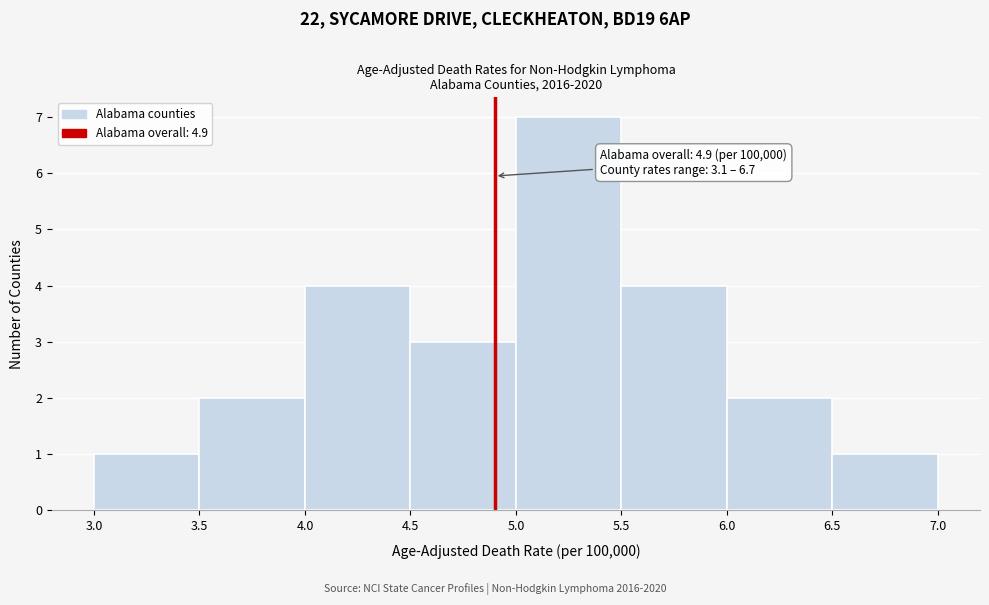

Which range on the x-axis has the tallest bar?

5.0 to 5.5